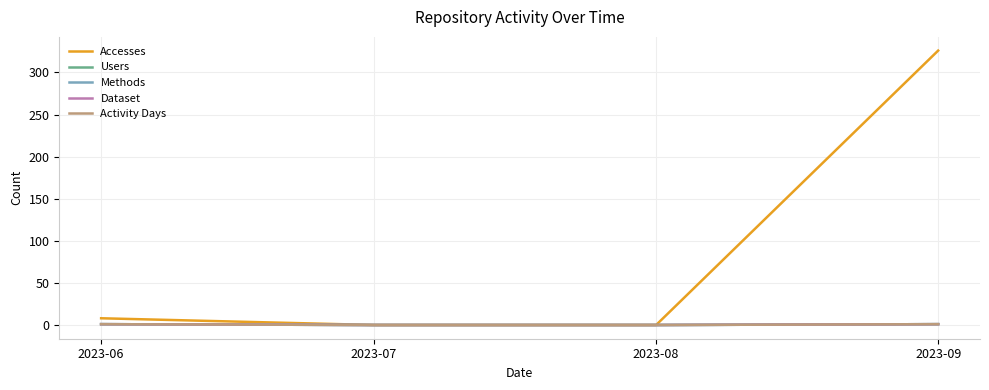

Is this an area chart (filled region under the line)?

No